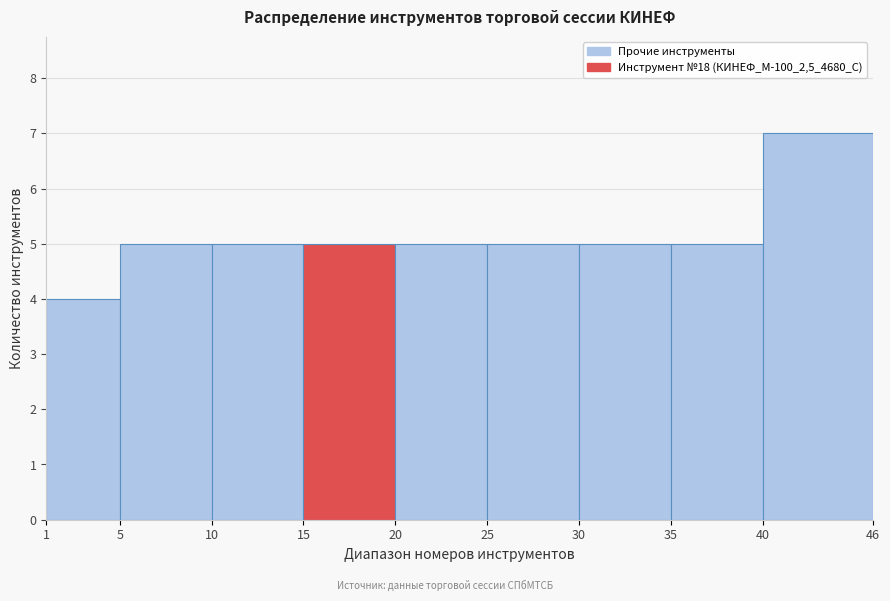

Reading left to right, transcribe this chart: for each bar, give the range it covers on the x-axis and its height. The values are not printed on the chart, so give them approximately, as read against the axis.

1 to 5: 4
5 to 10: 5
10 to 15: 5
15 to 20: 5
20 to 25: 5
25 to 30: 5
30 to 35: 5
35 to 40: 5
40 to 46: 7